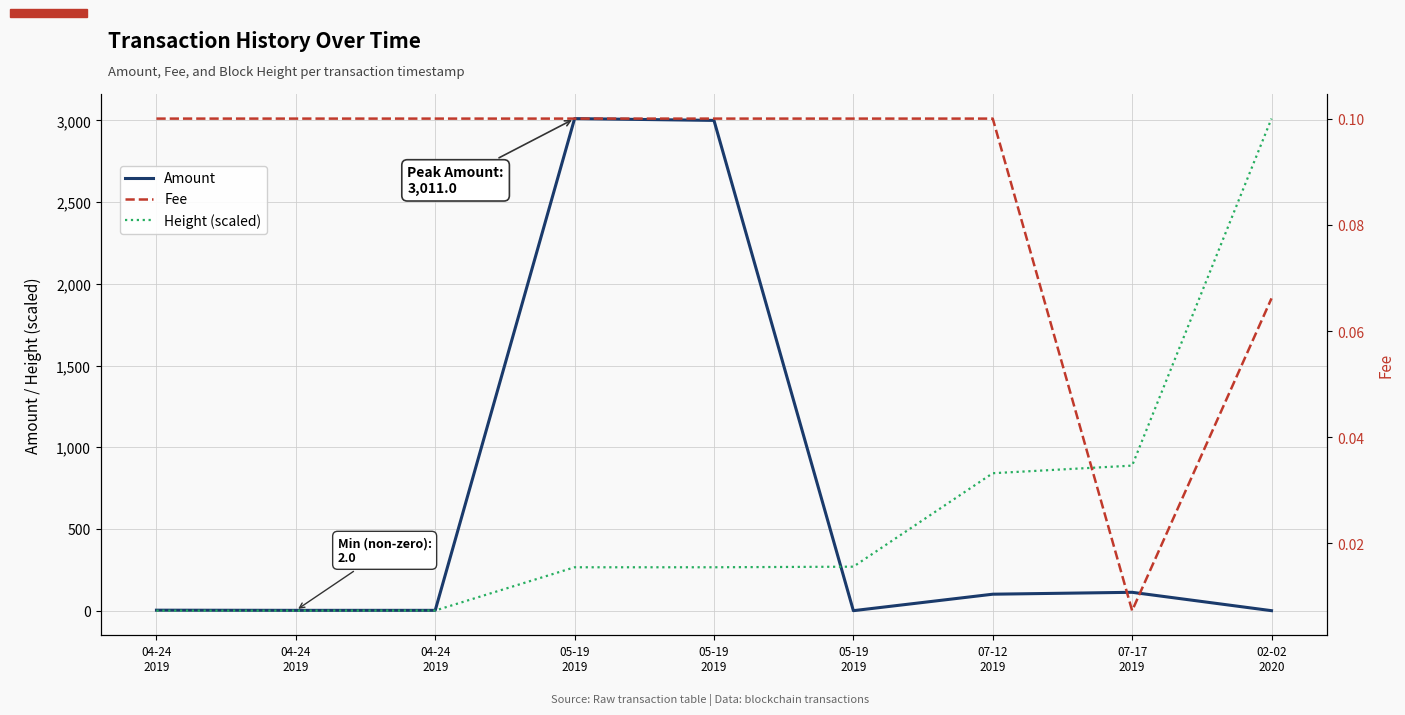

Reading left to right, transcribe all the data shown in this chart.

Amount: 3.0	2.0	2.0	3011.0	3000.0	0.0	100.8	112.4	0.0
Height (scaled): 0.0	0.1	0.9	265.5	265.6	269.2	841.1	887.6	3011.0
Fee: 0.1	0.1	0.1	0.1	0.1	0.1	0.1	0.0	0.1